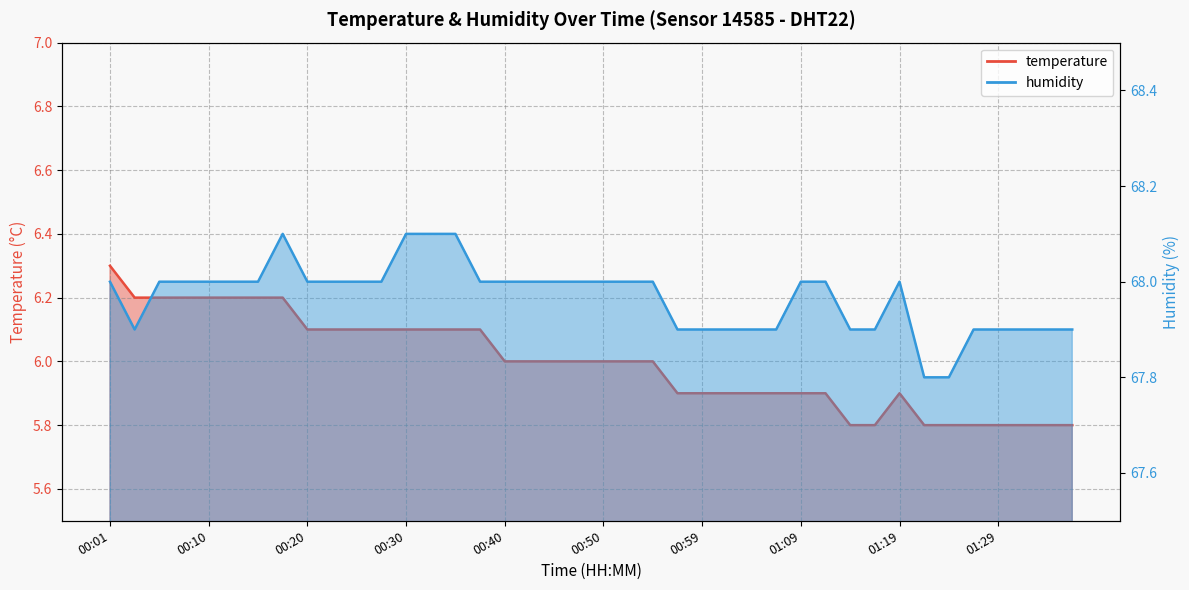

Where does the temperature series first go above 6?

00:01